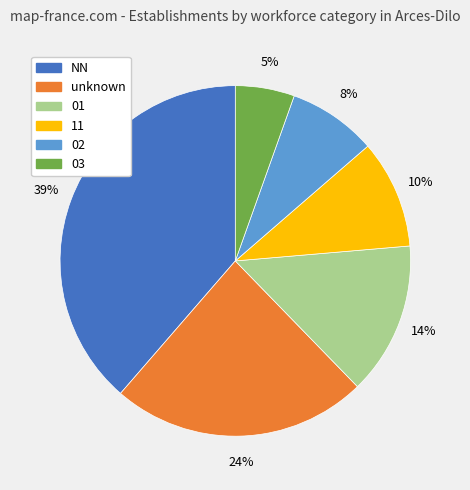

Is there a majority slice in this chart?

No